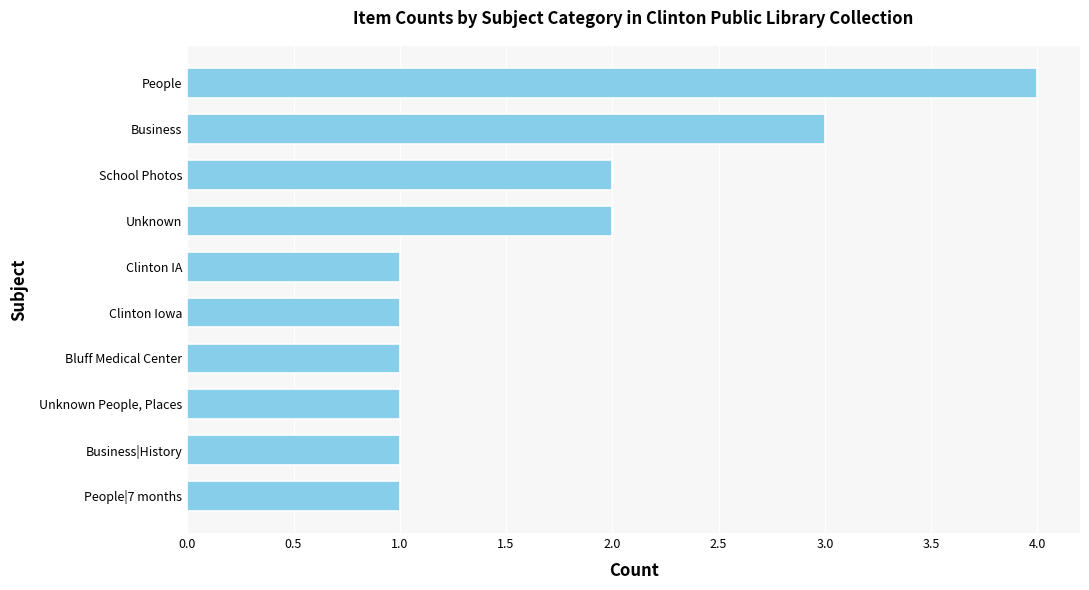

What is the maximum value shown in the chart?

4